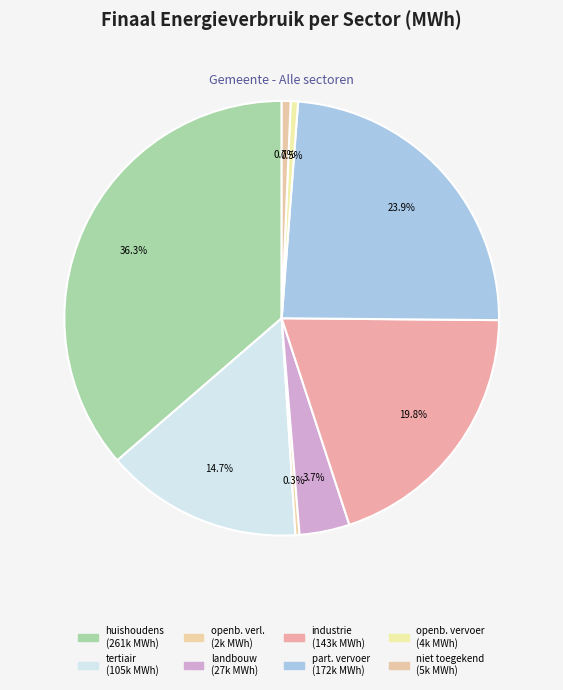

How many segments does this pie chart have?

8